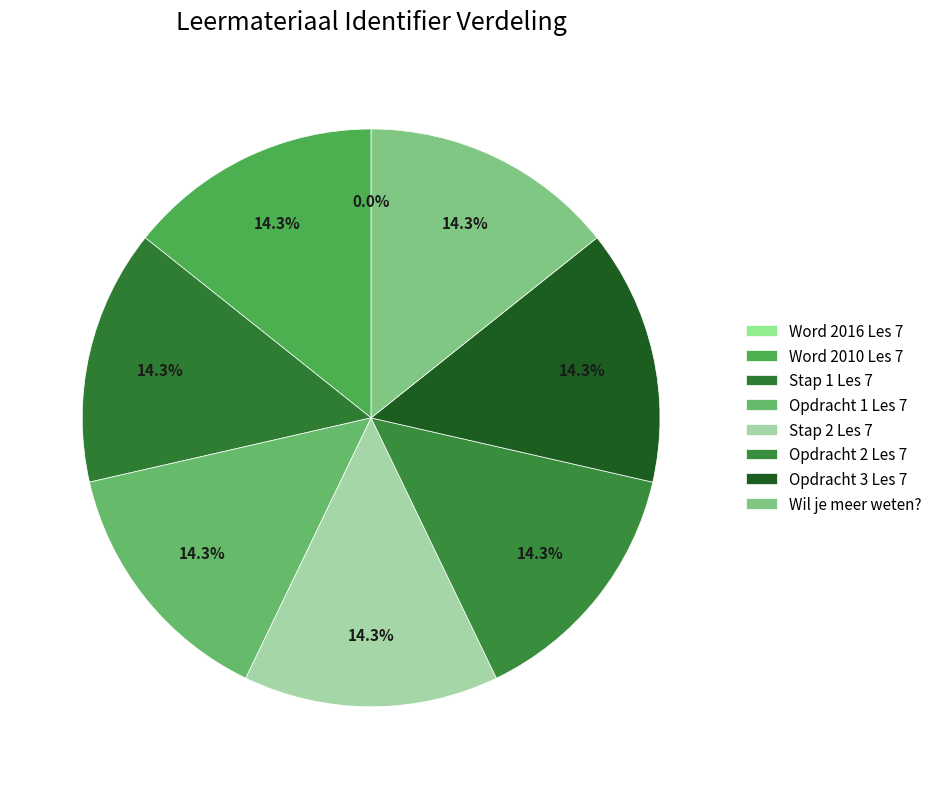

Count the number of slices in the pie.

8